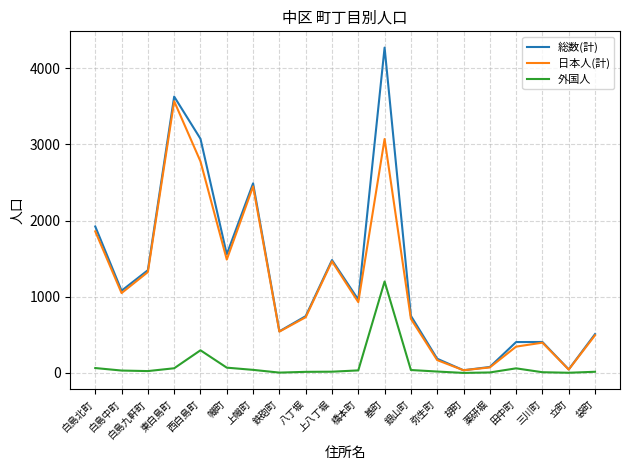

What position from the right is 白島中町?

19